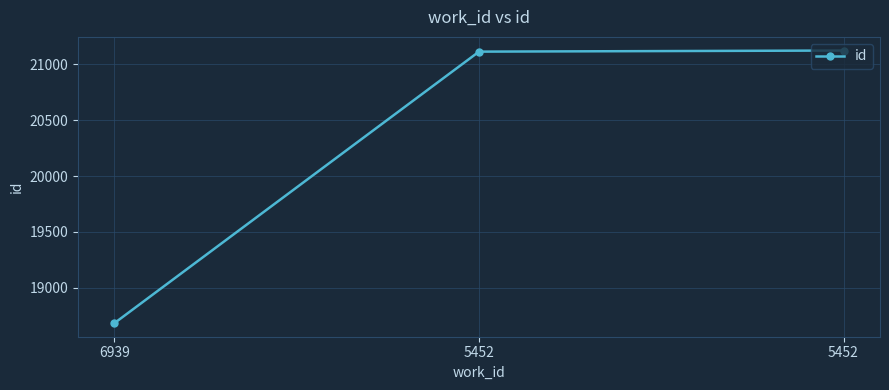

True or false: the data shows 7749 at 6939.

False